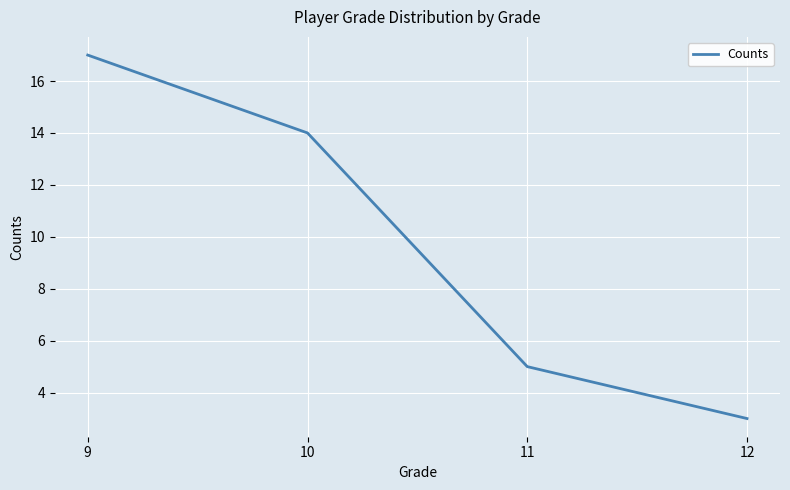

List the labels in order of value, largest first.

9, 10, 11, 12